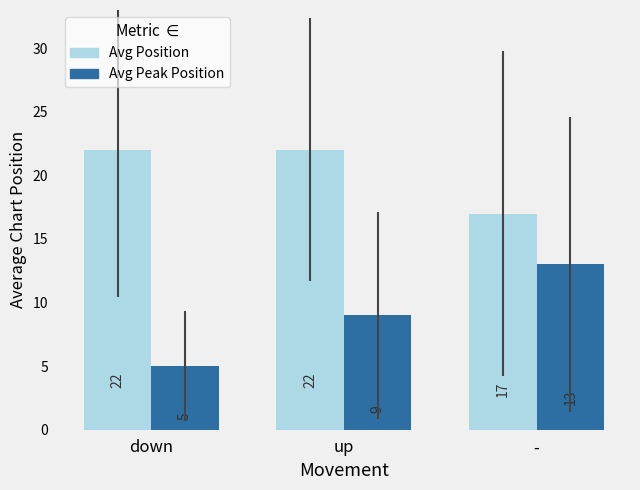

What is the approximate value of Avg Position at down?

22